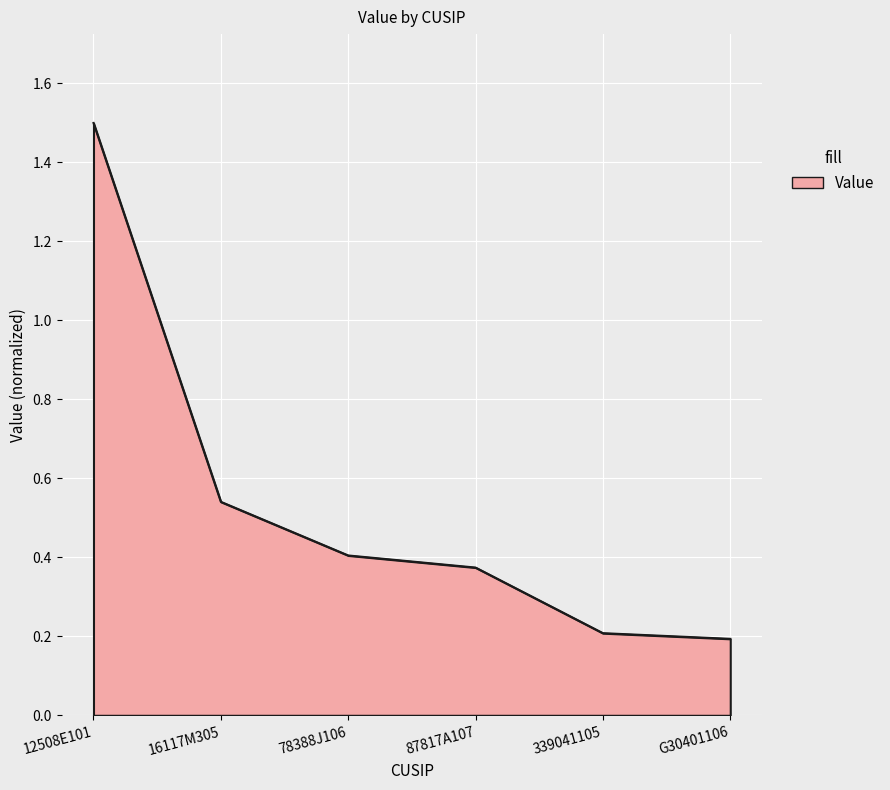

At which category does the chart reach its peak across all series?

12508E101